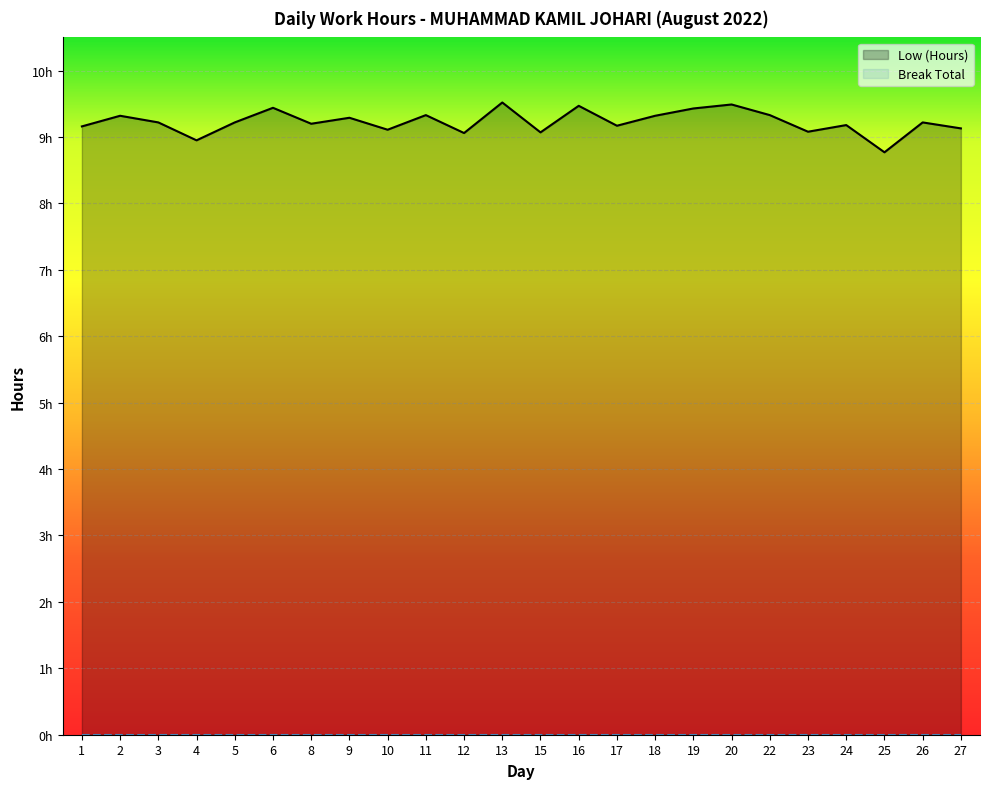

Rank the categories by value from highest to lowest.

13, 20, 16, 6, 19, 11, 22, 2, 18, 9, 3, 5, 26, 8, 24, 17, 1, 27, 10, 23, 15, 12, 4, 25